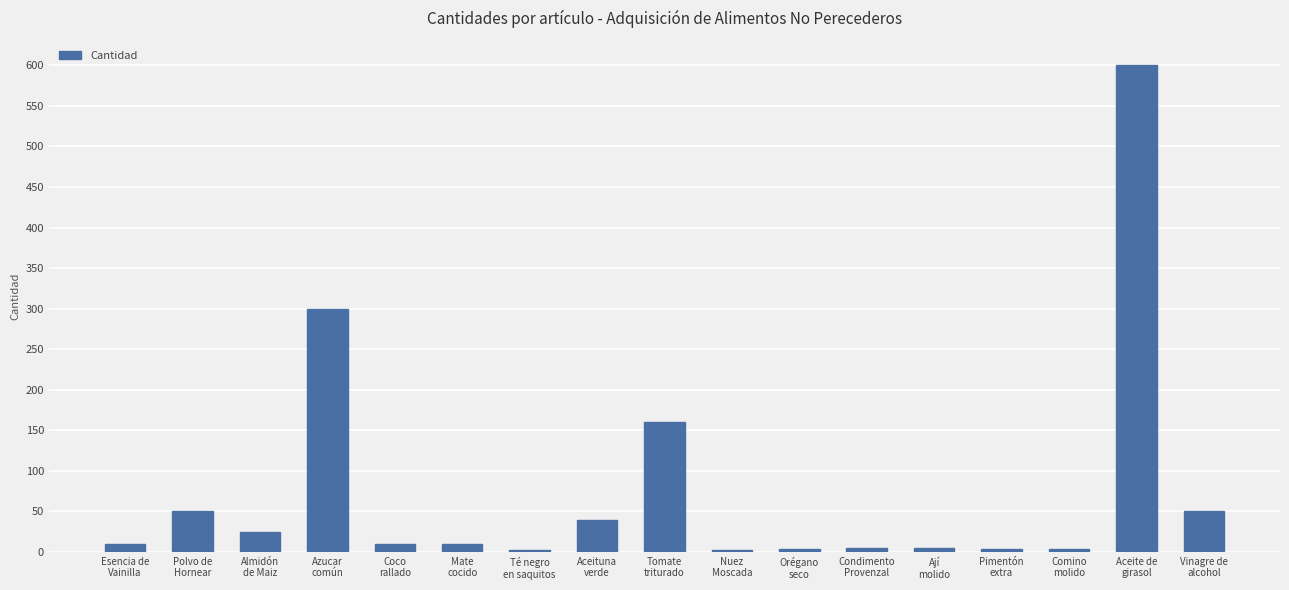

Read the value at Orégano
seco.

4